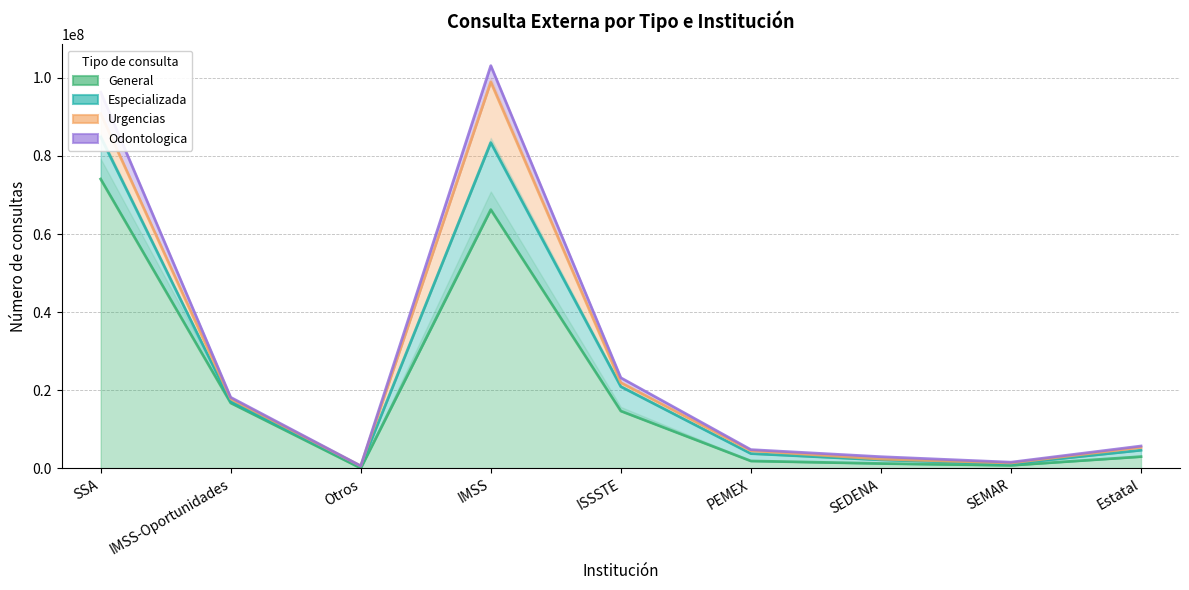

What value does the General series have at IMSS-Oportunidades, to the nearest 100?

16748200